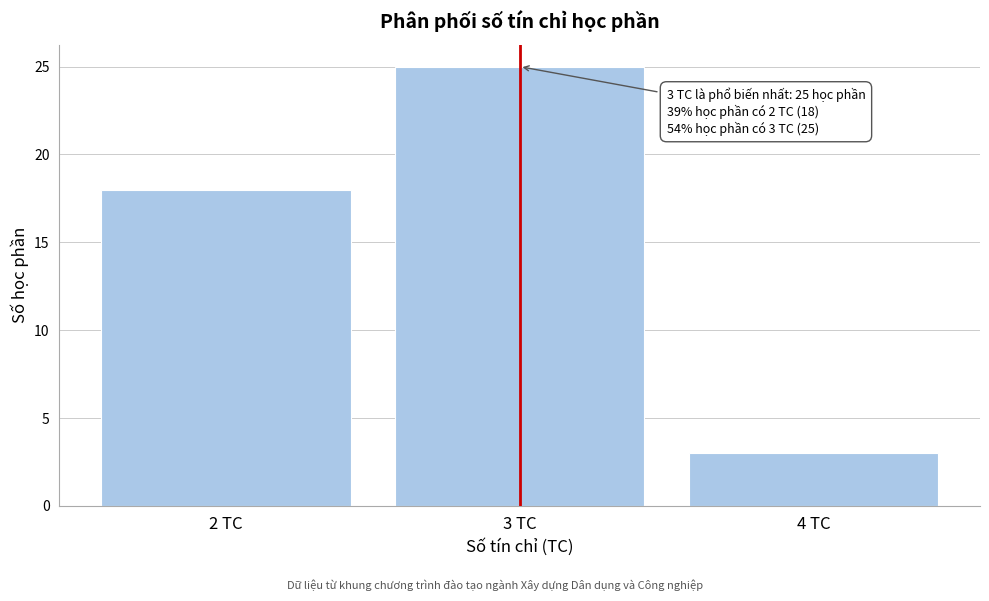

Over which range of the x-axis is the bar tallest?

2.5 to 3.5